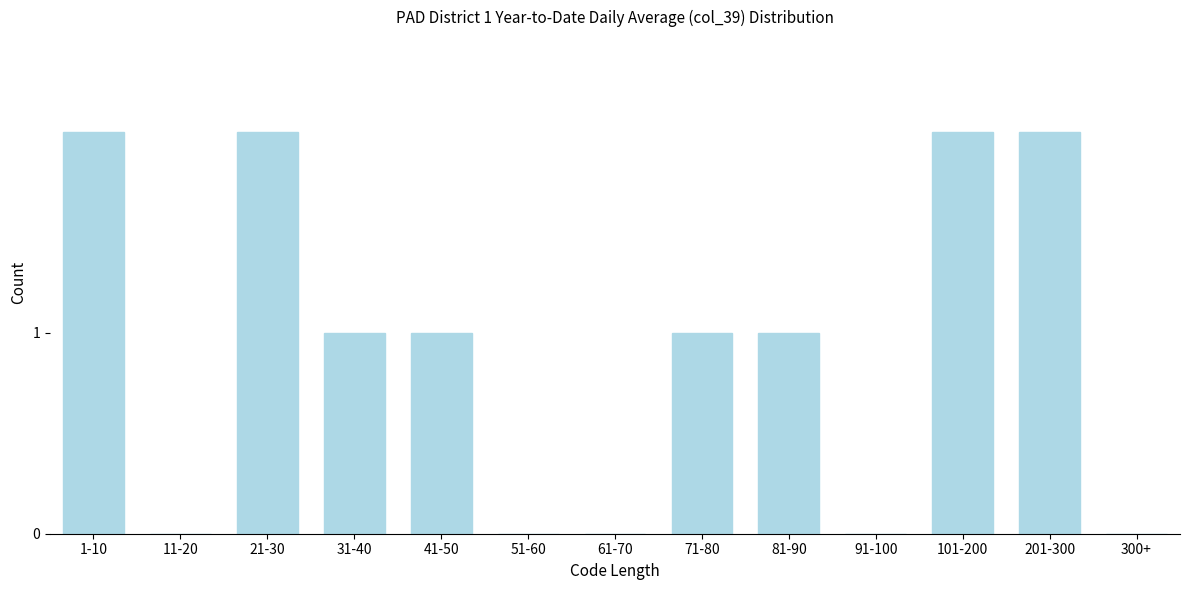

Reading left to right, transcribe all the data shown in this chart.

1-10=2	11-20=0	21-30=2	31-40=1	41-50=1	51-60=0	61-70=0	71-80=1	81-90=1	91-100=0	101-200=2	201-300=2	300+=0